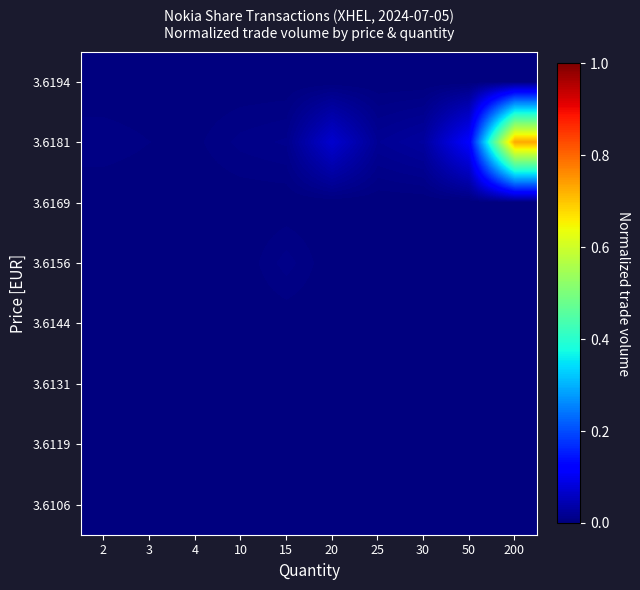

How many categories are shown in the chart?

10